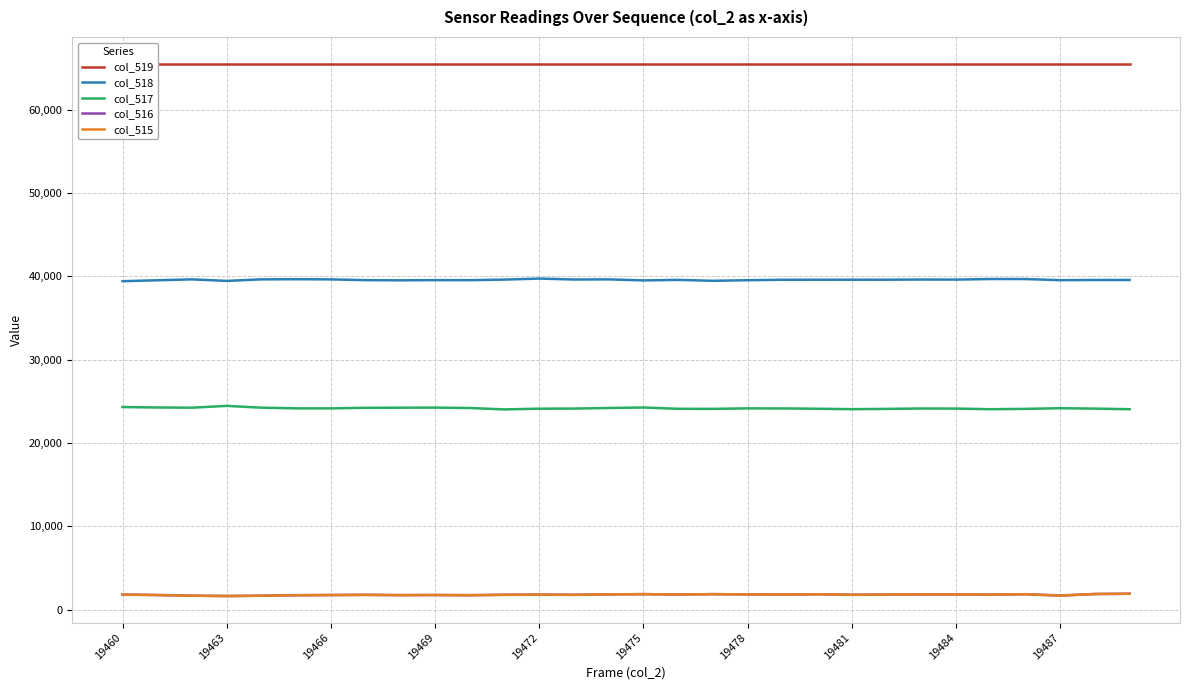

How many interior local peaks does the col_516 series have?

8